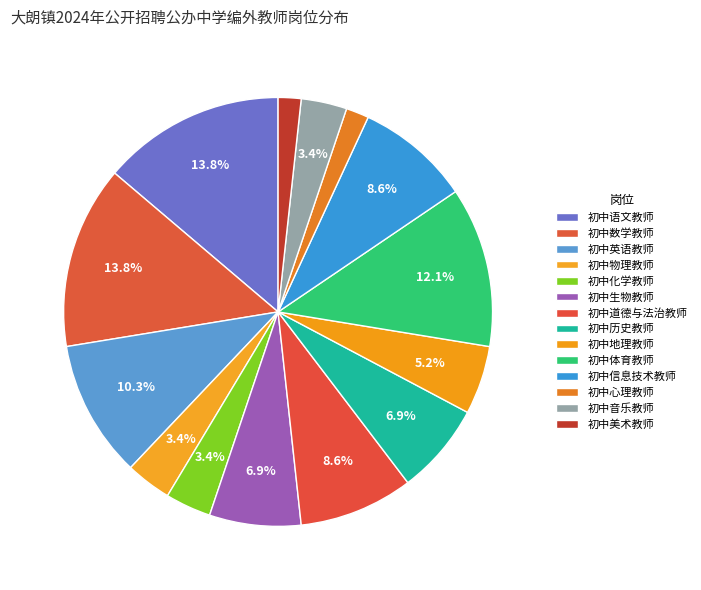

How many slices are in this pie chart?

14